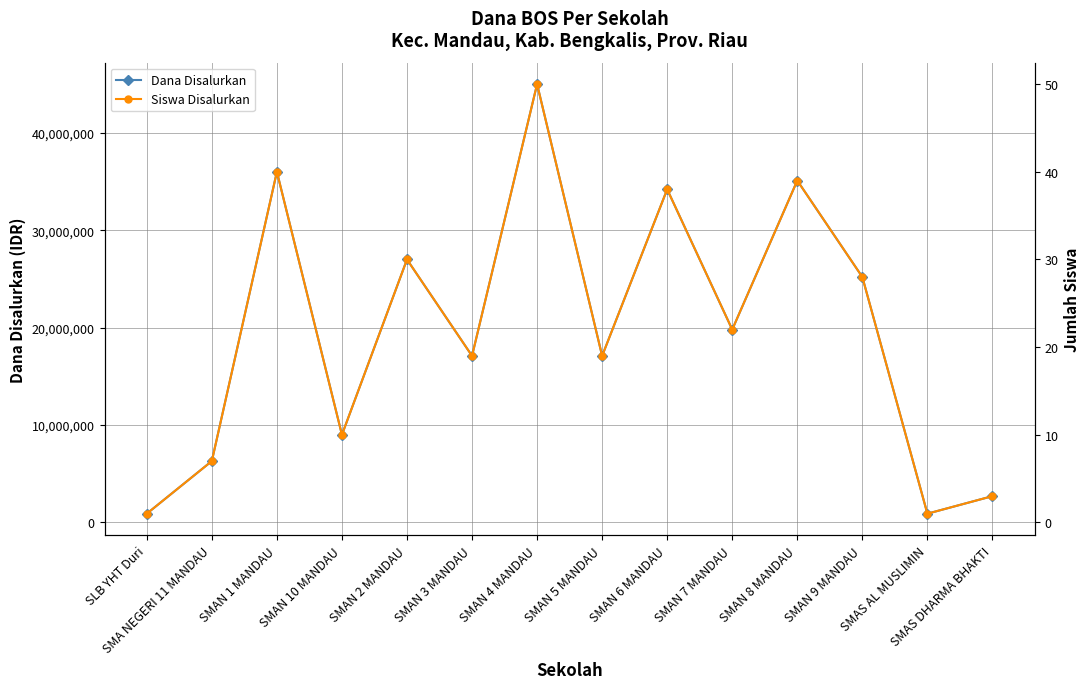

What is the difference between the maximum and minimum values in the Siswa Disalurkan series?

49